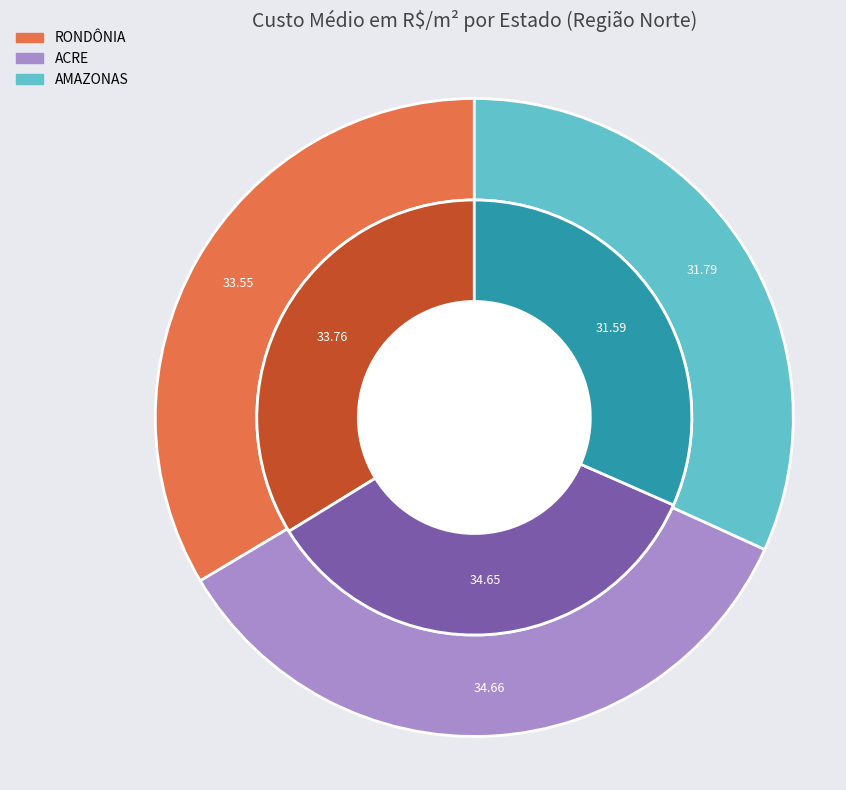

At RONDÔNIA, list the series in order from smallest to largest.

AMAZONAS, RONDÔNIA, ACRE